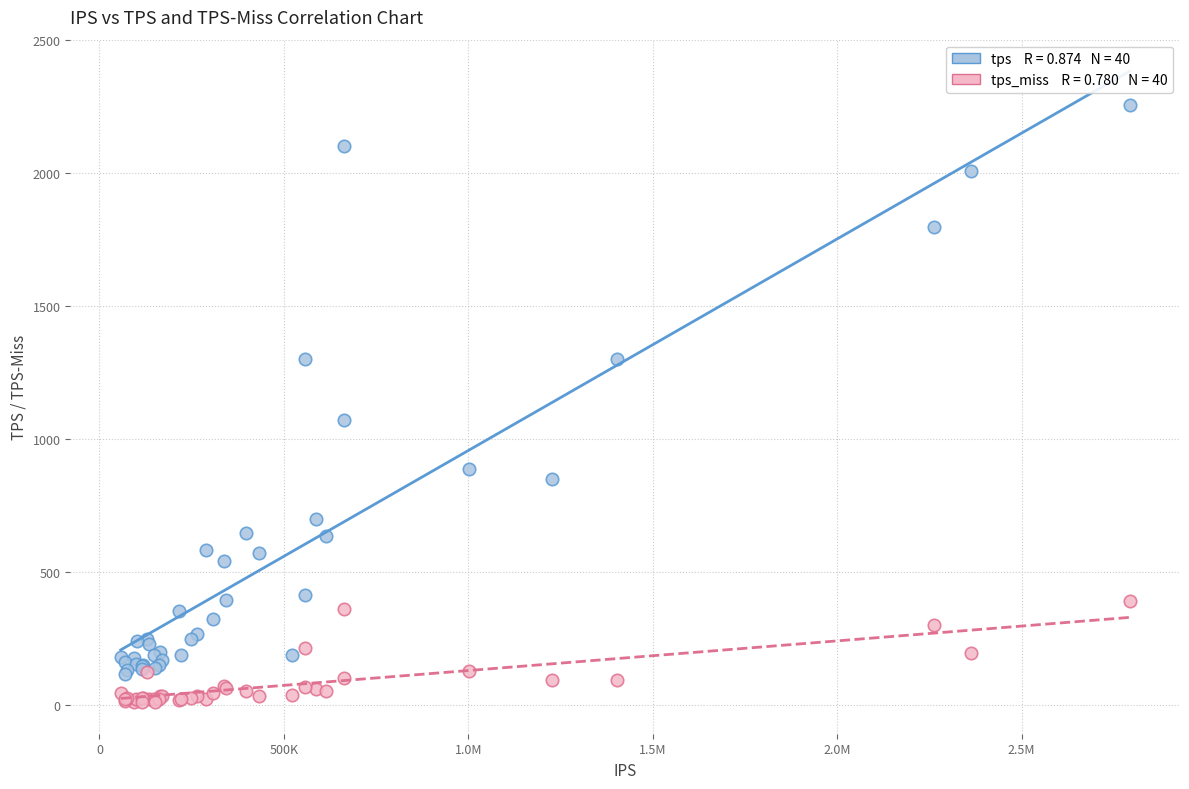

Across all series, what Y value is closest to 1133?

1072.2